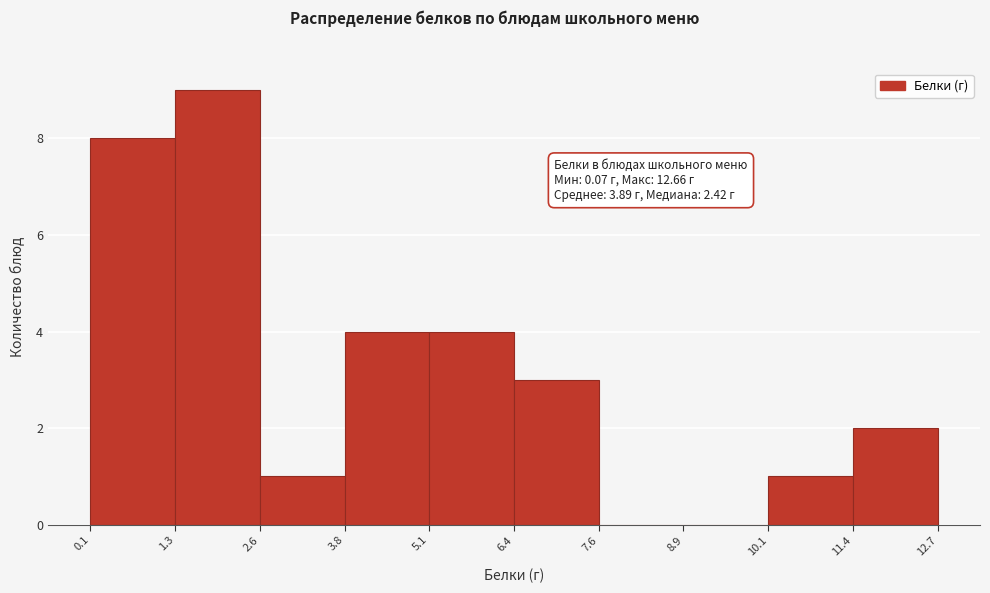

Over which range of the x-axis is the bar tallest?

1.3 to 2.6